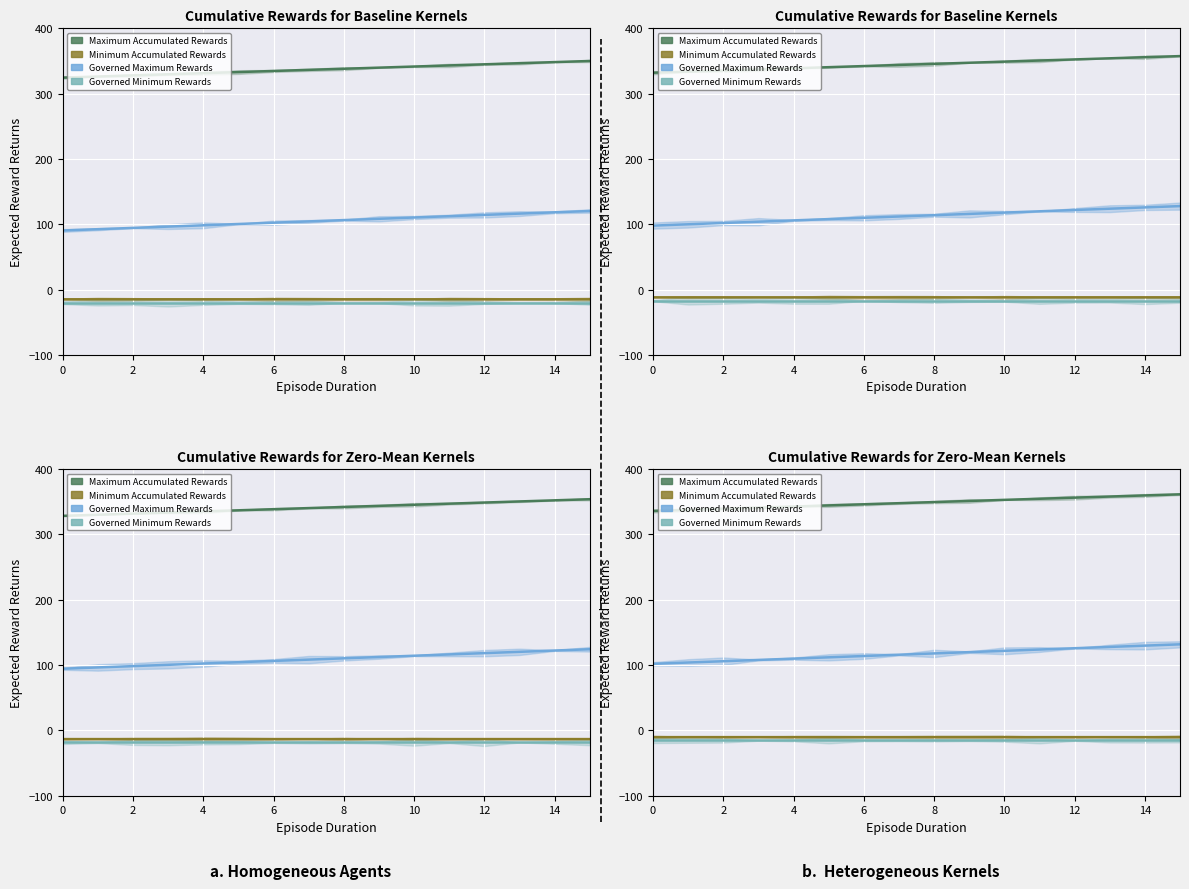

Is it true that Minimum Accumulated Rewards equals -10.3 at 14?

True